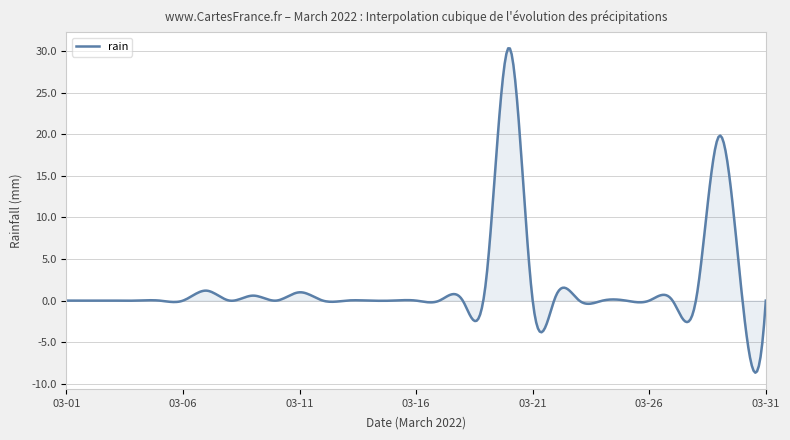

What is the minimum value shown in the chart?

-8.7